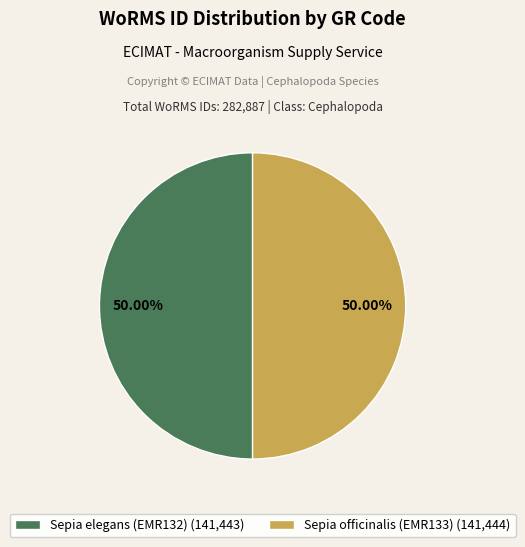

Do Sepia elegans (EMR132) (141,443) and Sepia officinalis (EMR133) (141,444) together represent more than half of the pie?

Yes